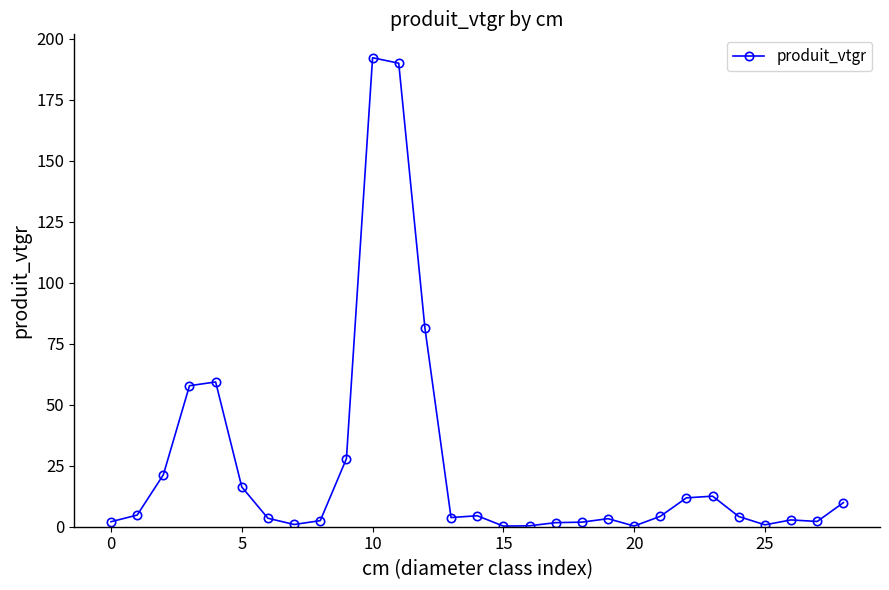

How many lines are shown in the chart?

1